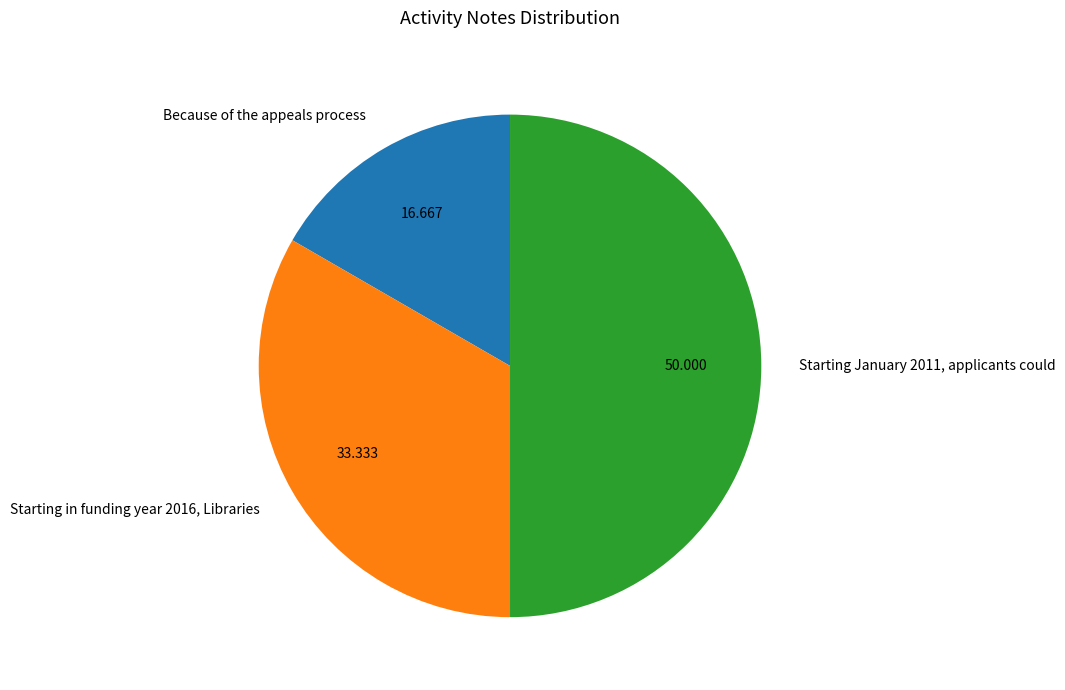

What is the largest slice in the pie chart?

Starting January 2011, applicants could